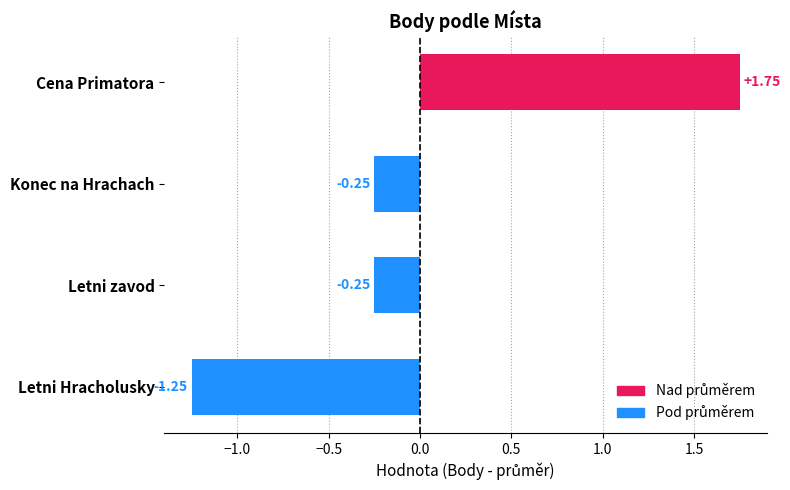

What is the difference between the values at Cena Primatora and Letni zavod?

2.0